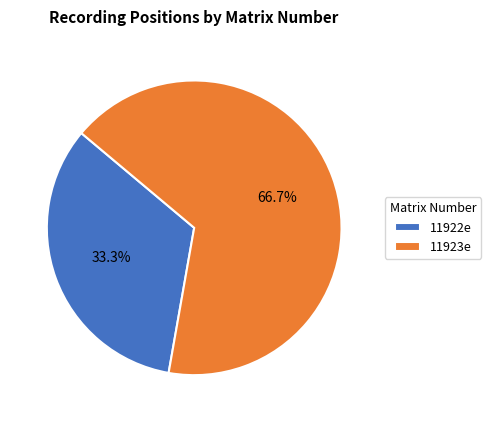

Is 11922e the majority of the pie?

No